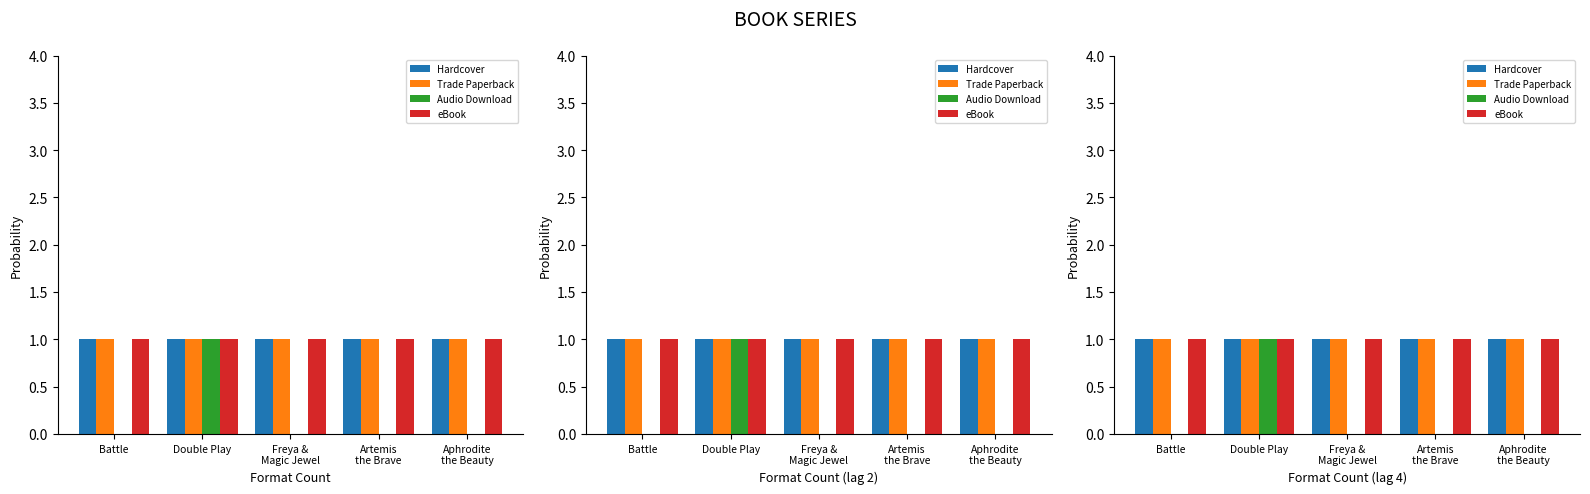

What are all the series names shown in the legend?

Hardcover, Trade Paperback, Audio Download, eBook